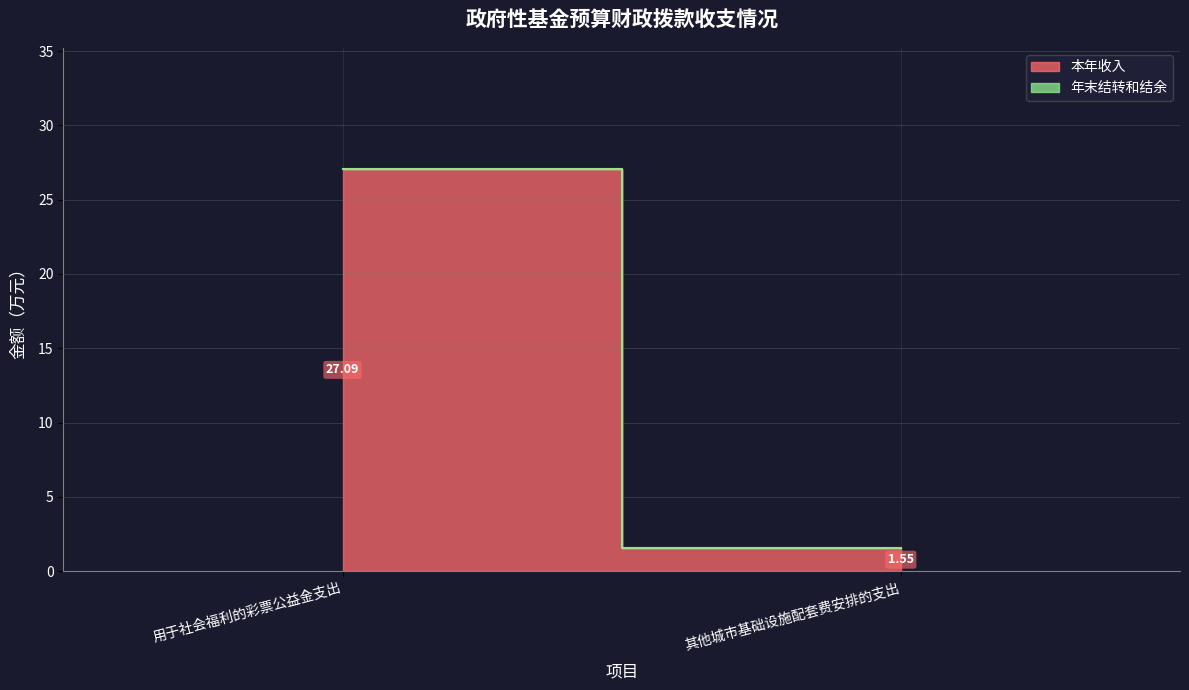

Which series has the largest total across all categories?

本年收入